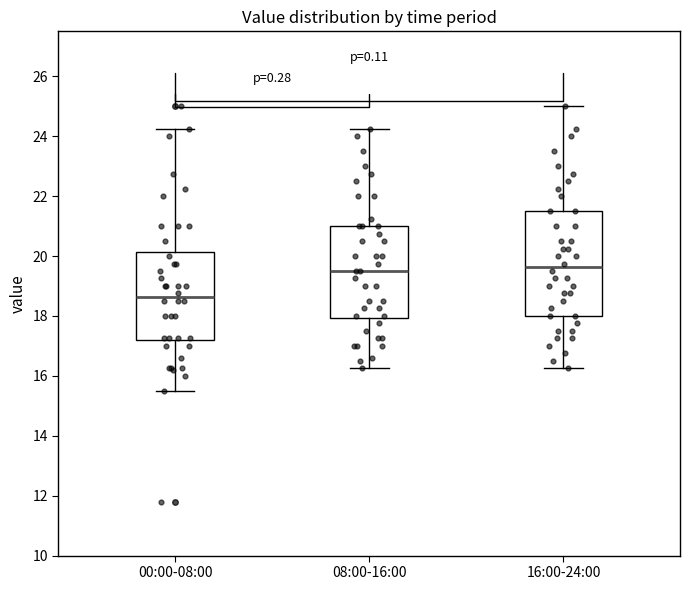

Reading left to right, read every box against the y-axis: the position of its median line, the range the box covers, and the ends of its whiskers. The values are not printed on the chart, so give them approximately, as read against the axis.

00:00-08:00: median 18.6, box 17.2 to 20.2, whiskers 15.6 to 24.2
08:00-16:00: median 19.6, box 18.0 to 21.0, whiskers 16.2 to 24.2
16:00-24:00: median 19.6, box 18.0 to 21.6, whiskers 16.2 to 25.0